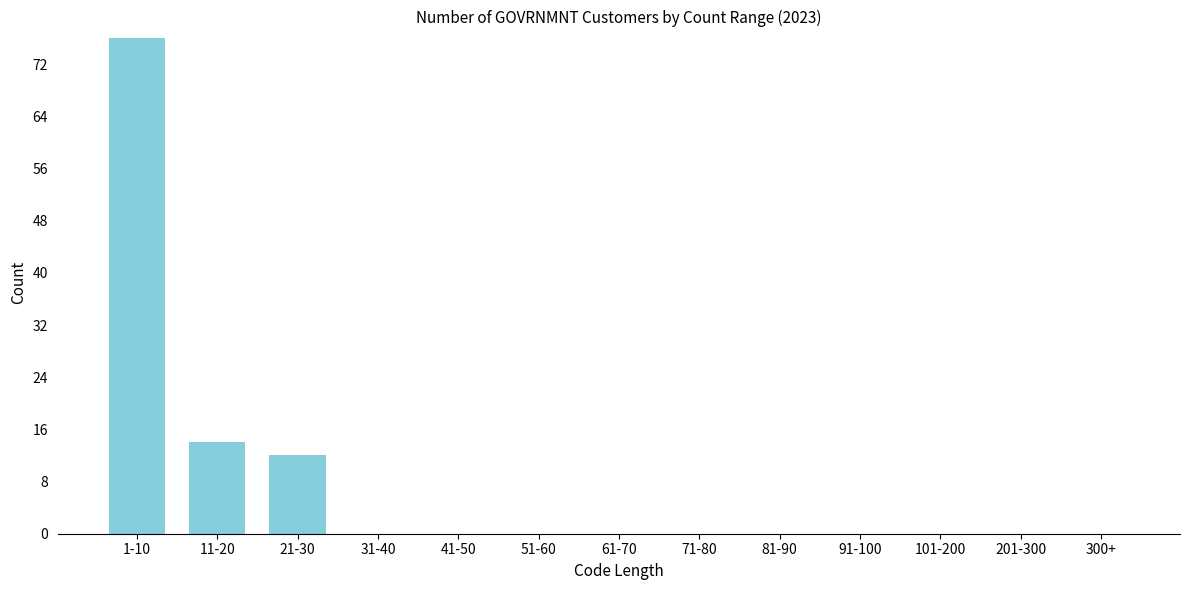

Reading left to right, extract all data points from this chart.

1-10=76	11-20=14	21-30=12	31-40=0	41-50=0	51-60=0	61-70=0	71-80=0	81-90=0	91-100=0	101-200=0	201-300=0	300+=0